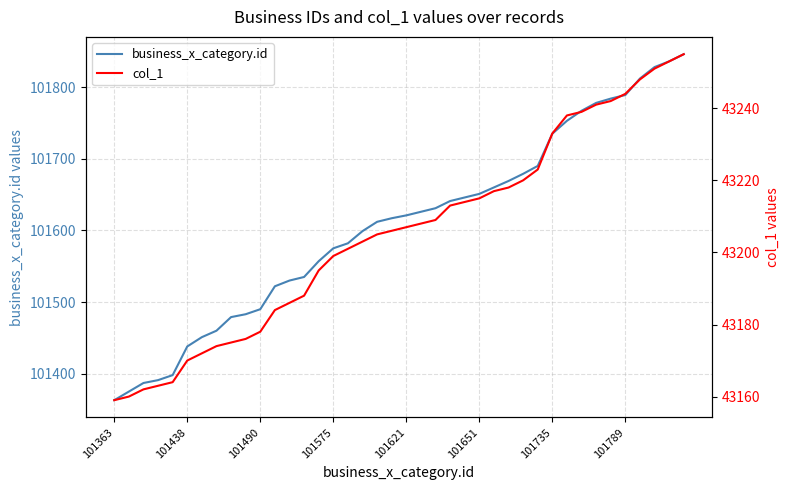

What position from the right is 101363?

40